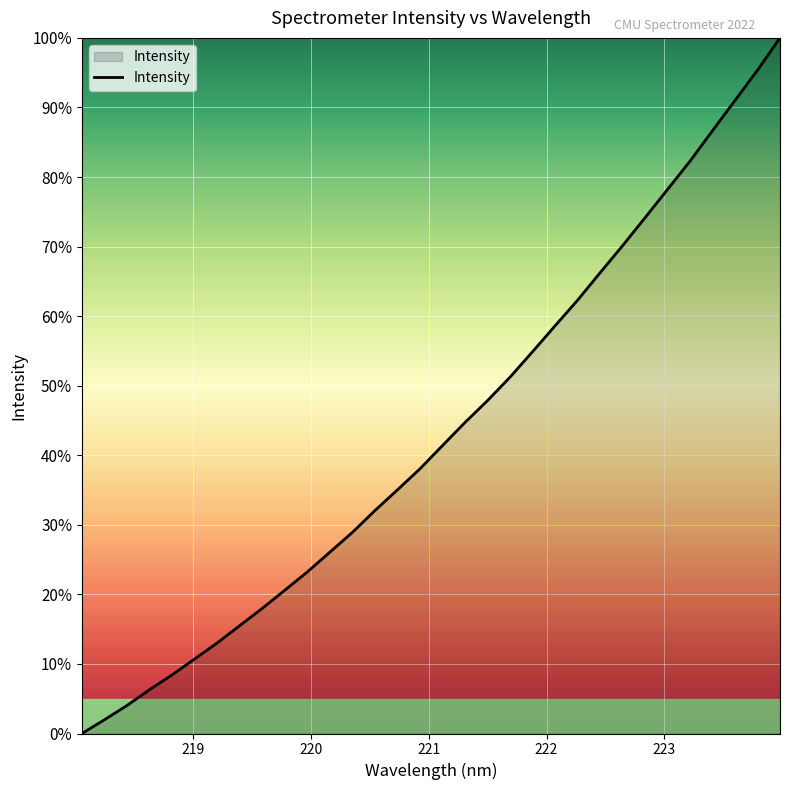

What is the maximum value shown in the chart?

100.0